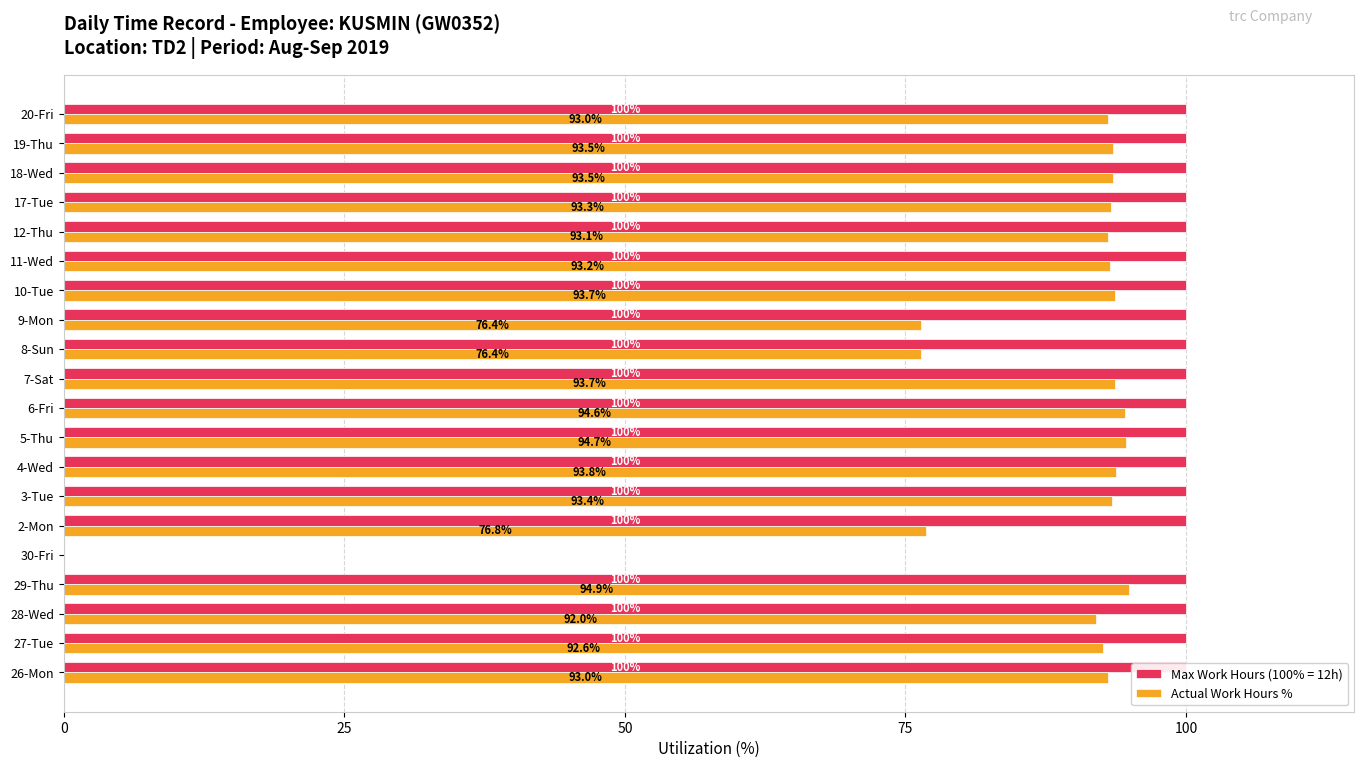

How many values are above zero?

19